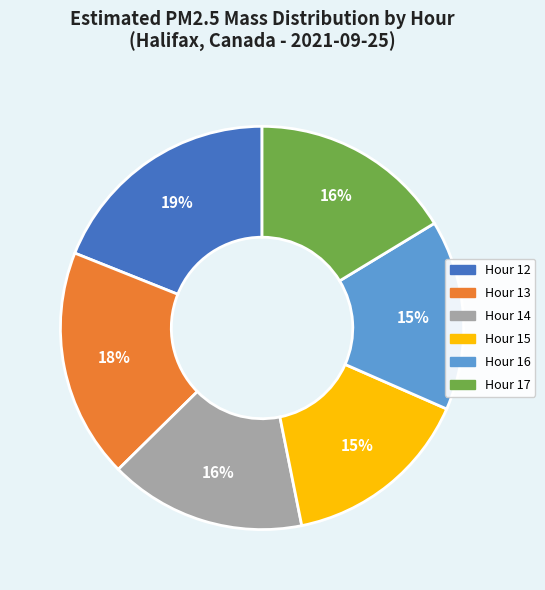

Which has a higher value, Hour 13 or Hour 12?

Hour 12